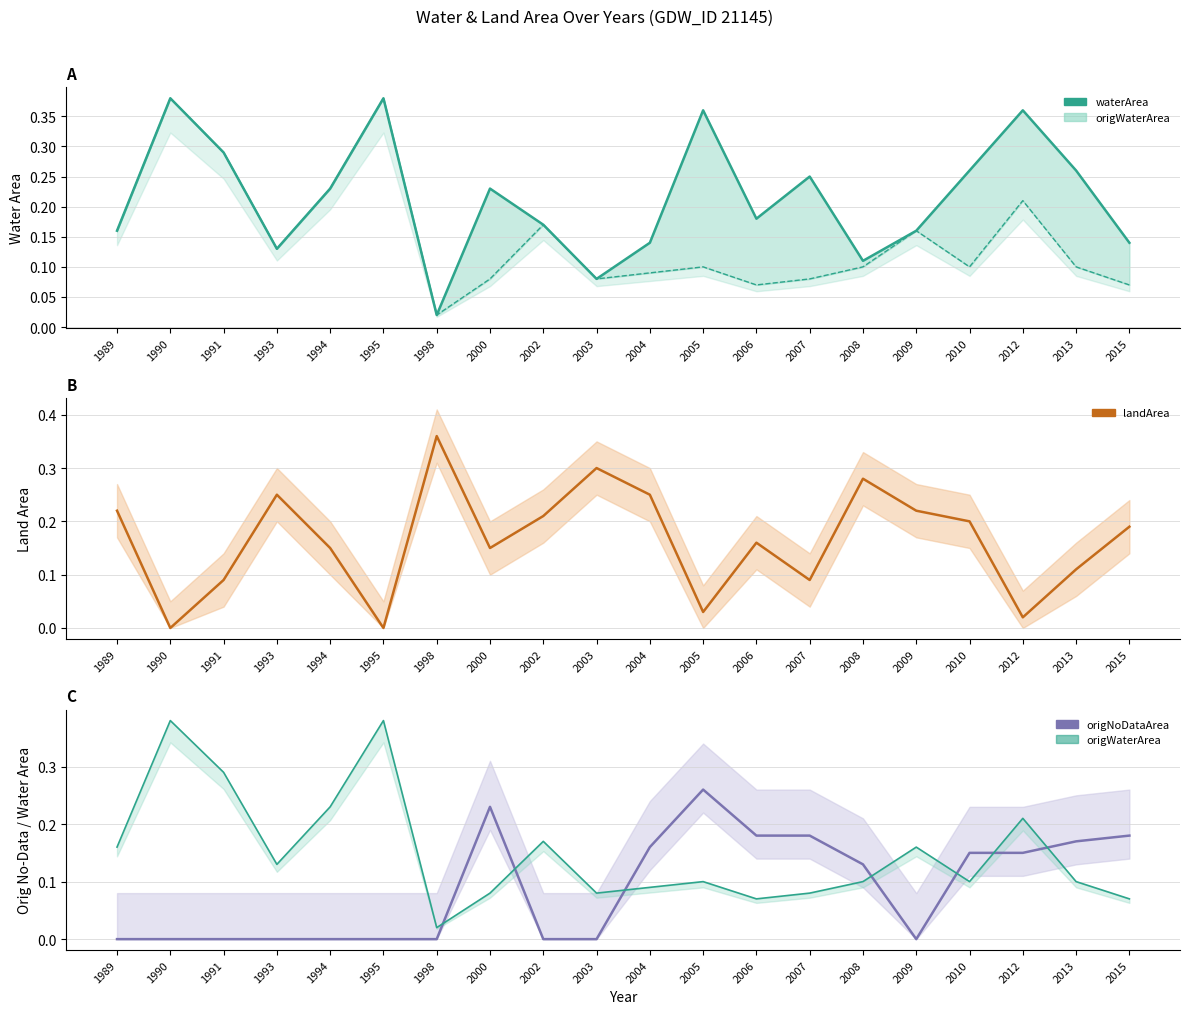

Does the chart have visible grid lines?

Yes